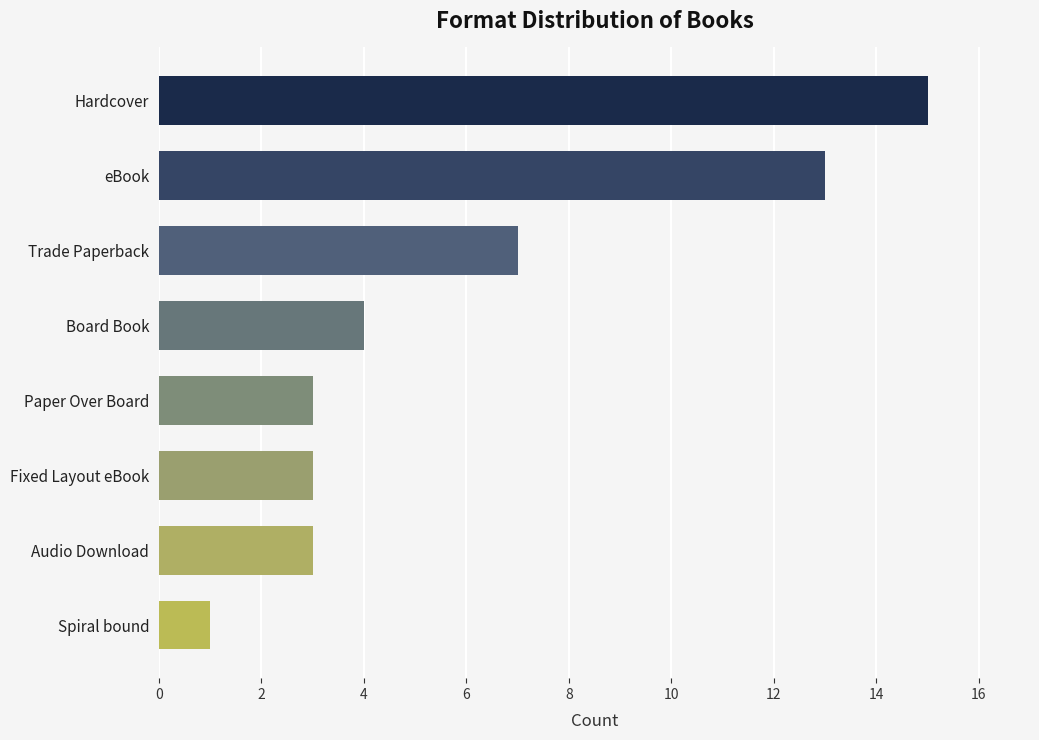

What is the change in value from eBook to Fixed Layout eBook?

-10